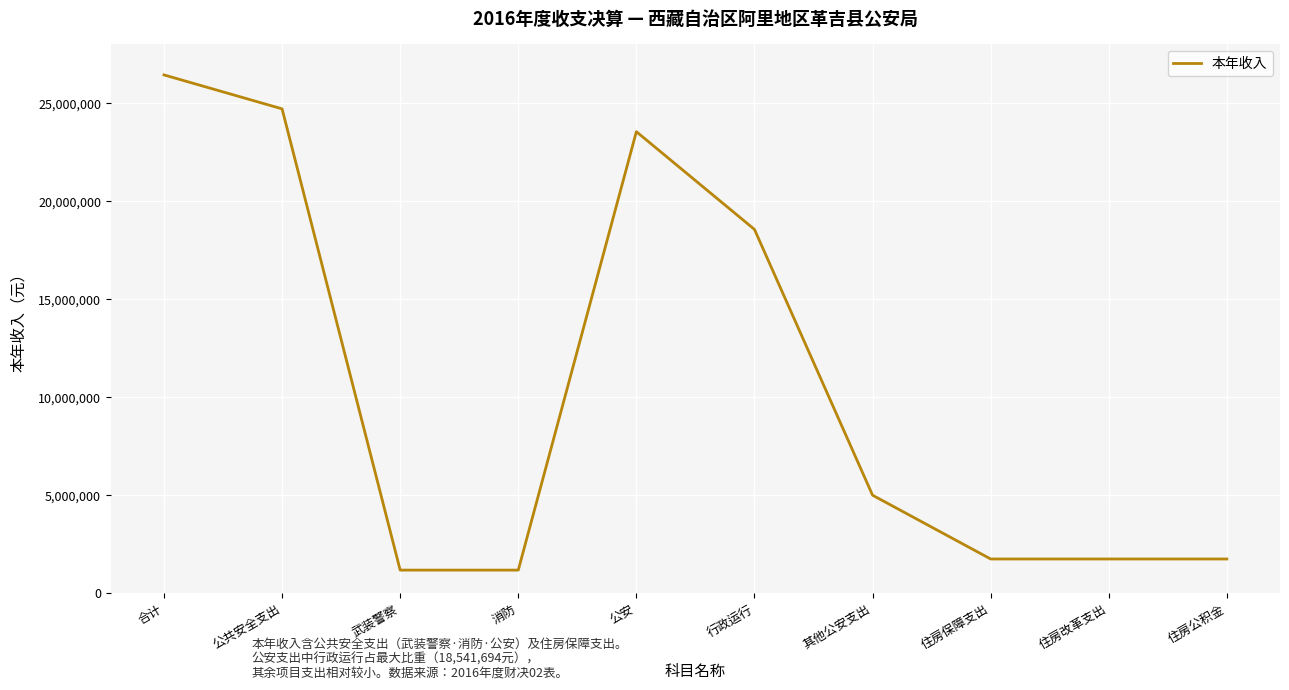

The value at 公安 is 23526594.0. True or false?

True